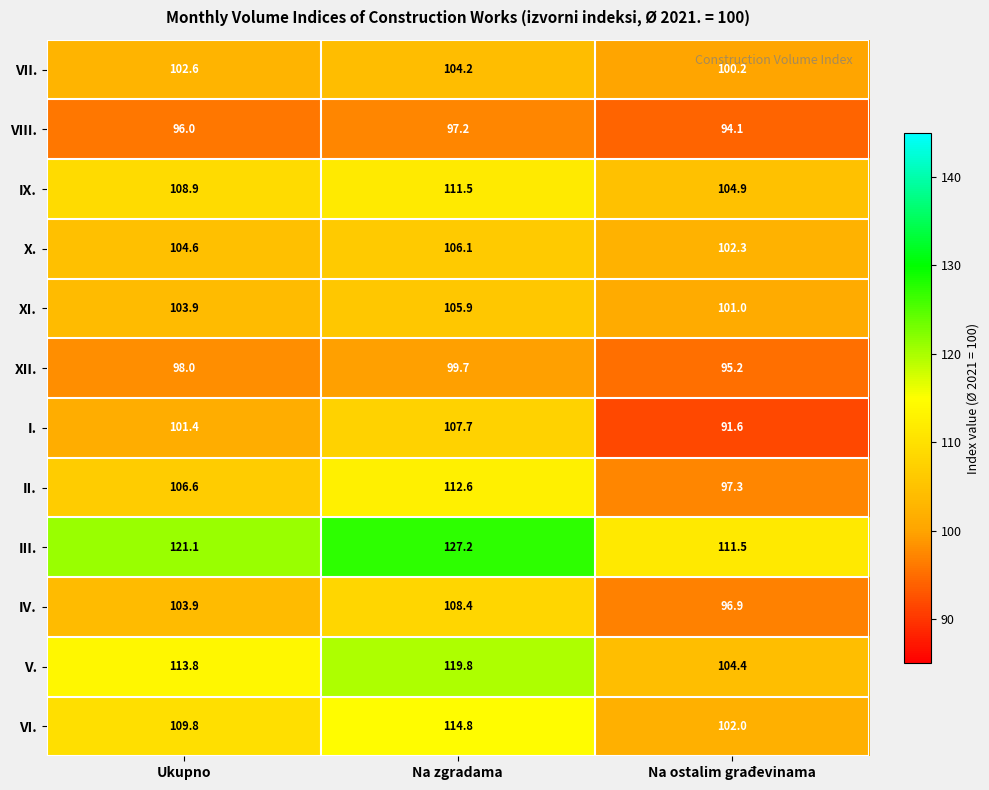

At how many categories does at least one series exceed 126?

1